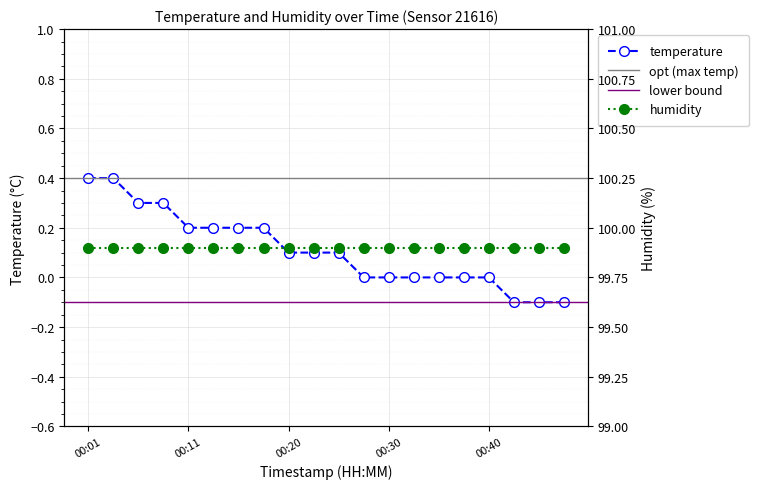

What is the difference between the maximum and minimum values?

0.5